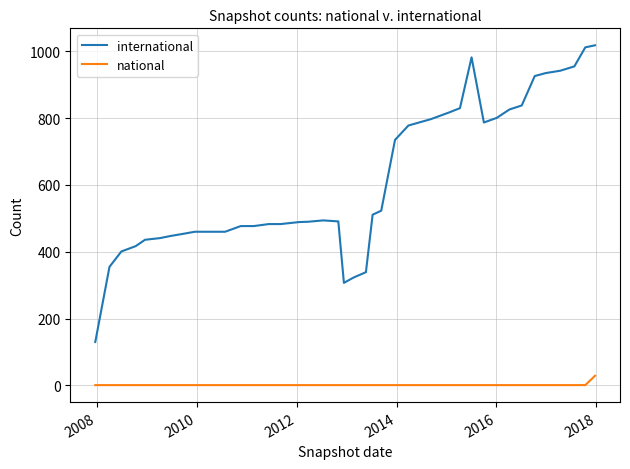

What is the minimum value for national?

1